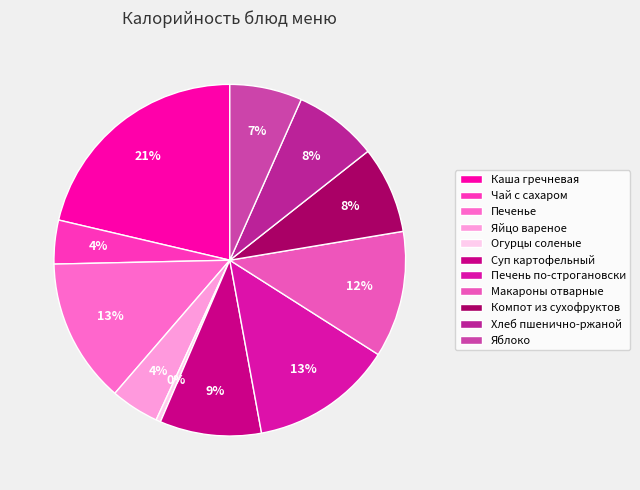

What is the smallest slice in the pie chart?

Огурцы соленые